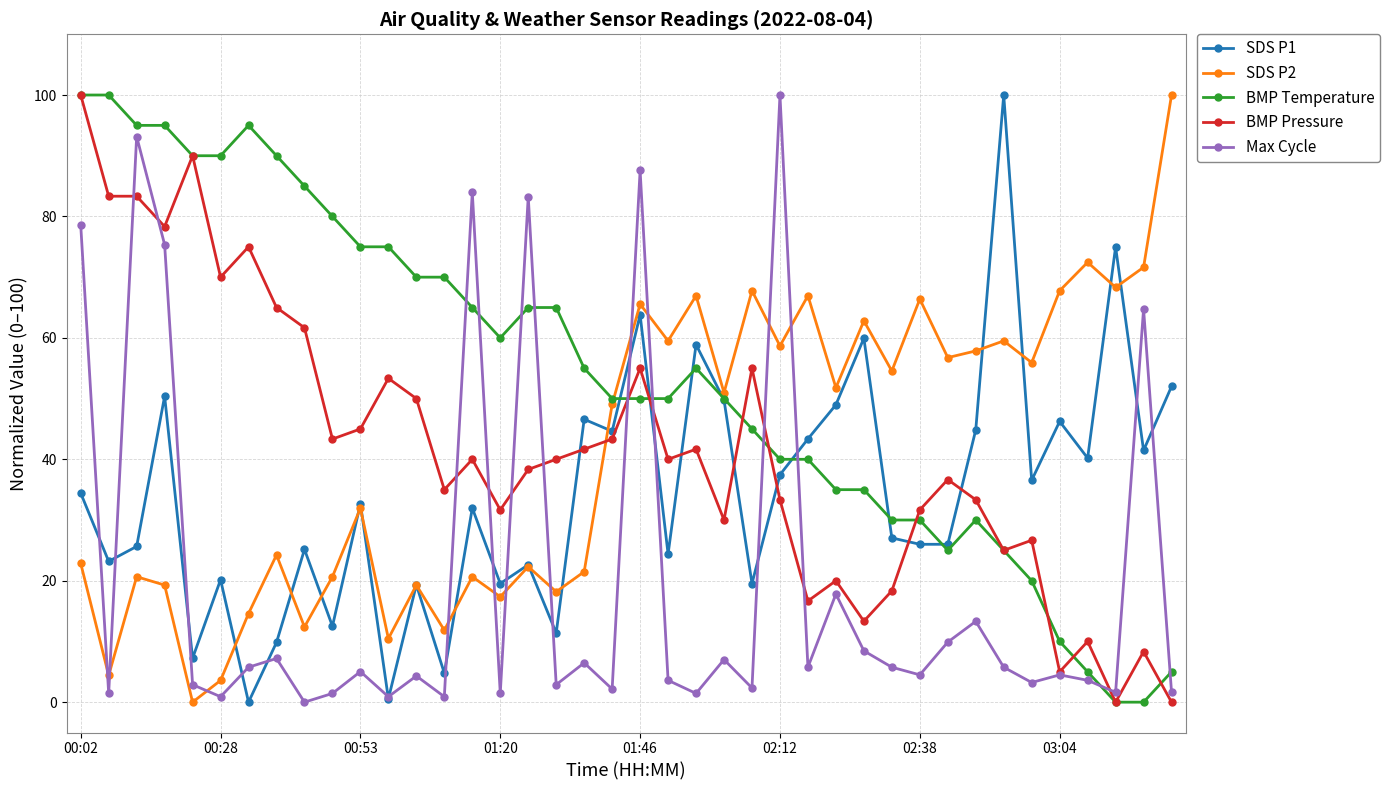

Which series has the largest total across all categories?

BMP Temperature